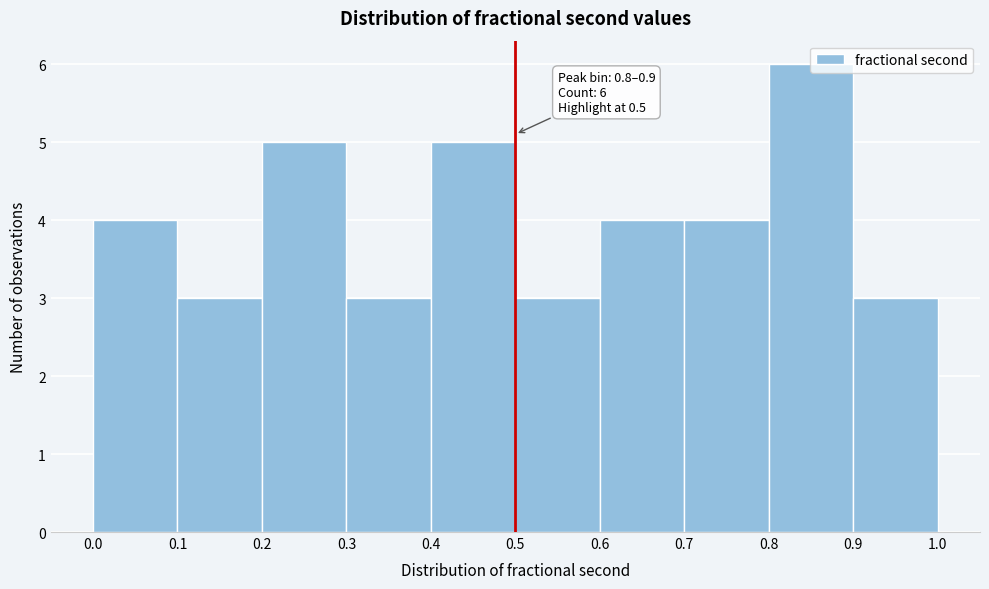

Over which range of the x-axis is the bar tallest?

0.8 to 0.9